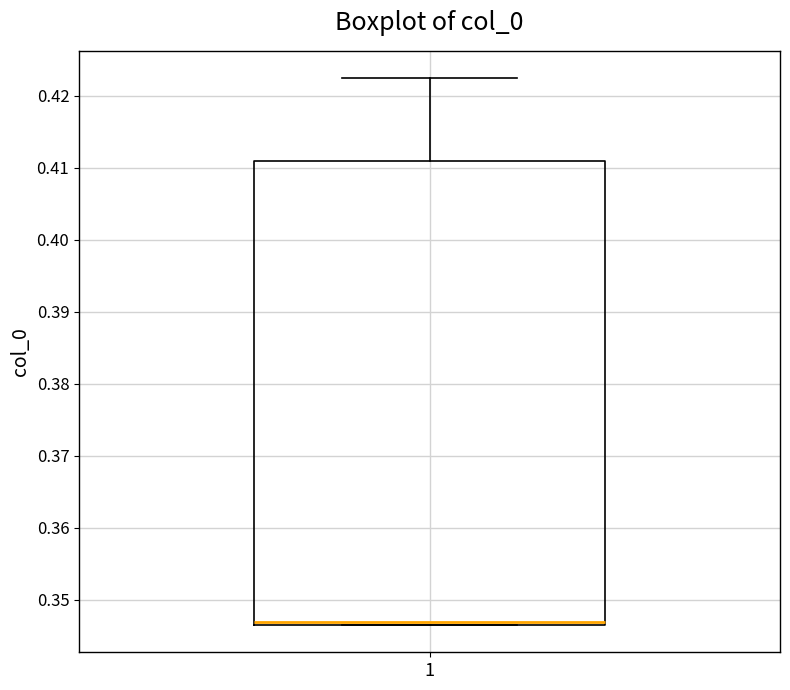

Transcribe this box plot: give where the median line is, the range the box spans, and where the two whiskers end, as read against the y-axis. The values are not printed on the chart, so give them approximately, as read against the axis.

median 0.347, box 0.346 to 0.411, whiskers 0.346 to 0.422